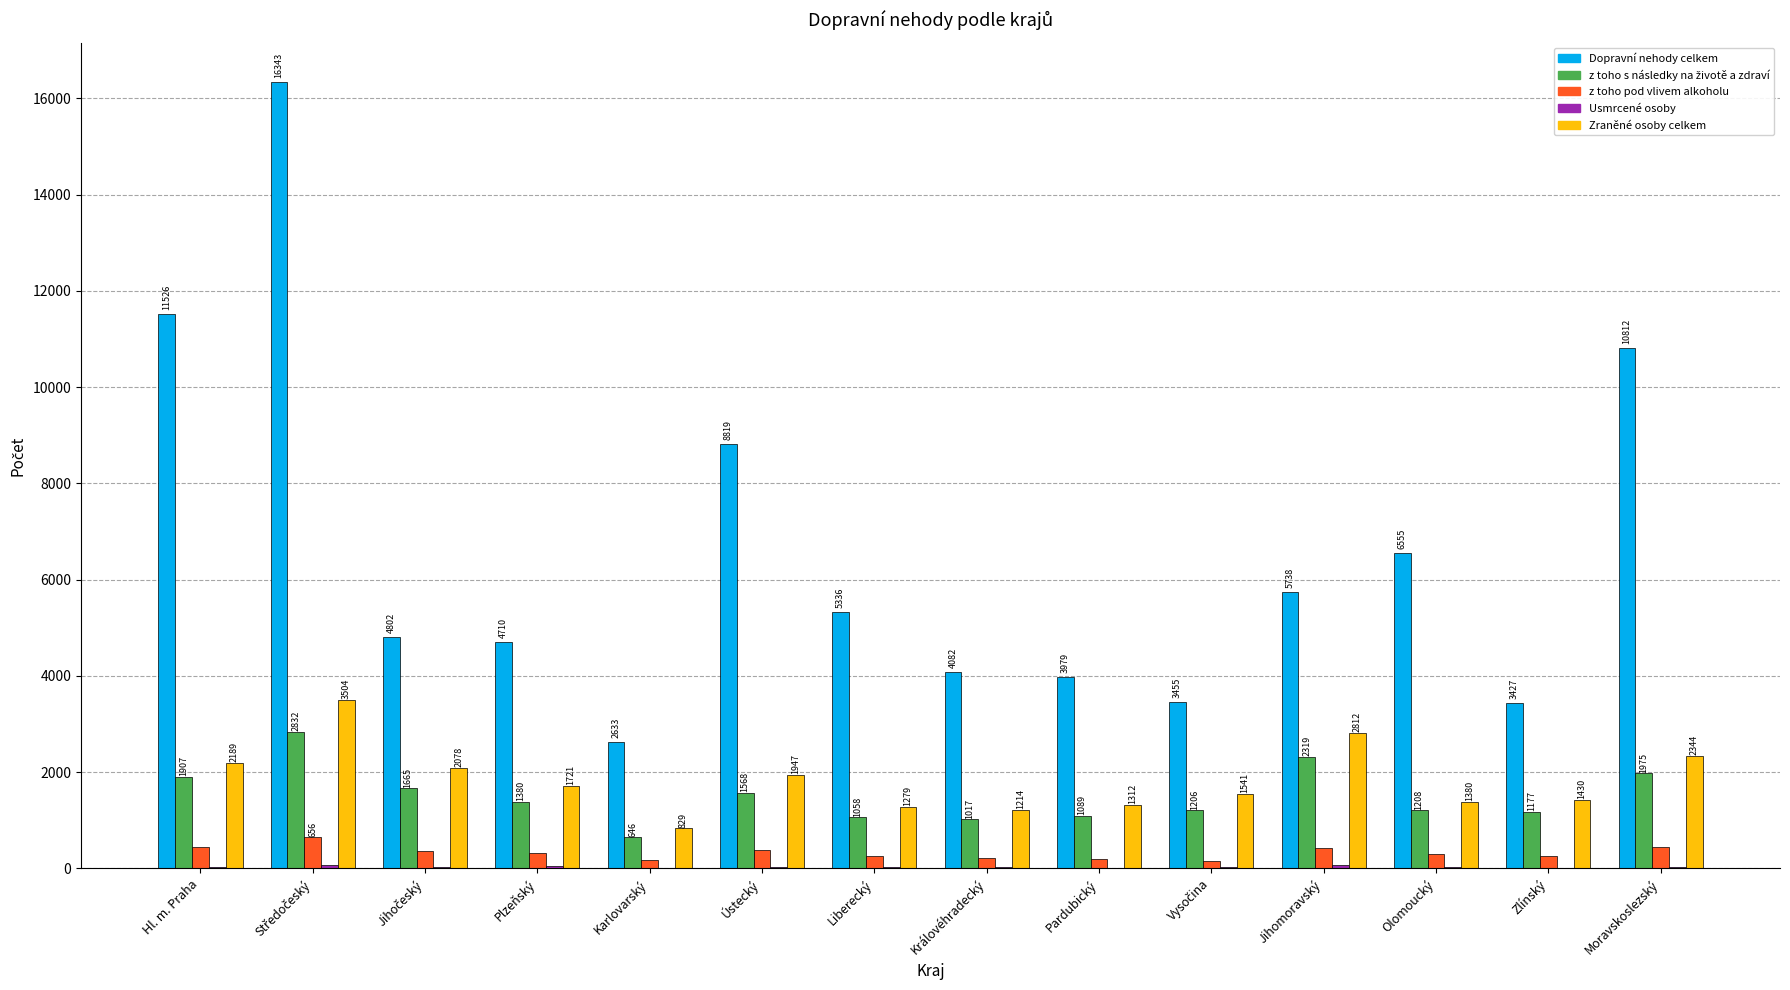

Between Ústecký and Liberecký, which series saw the biggest shift?

Dopravní nehody celkem